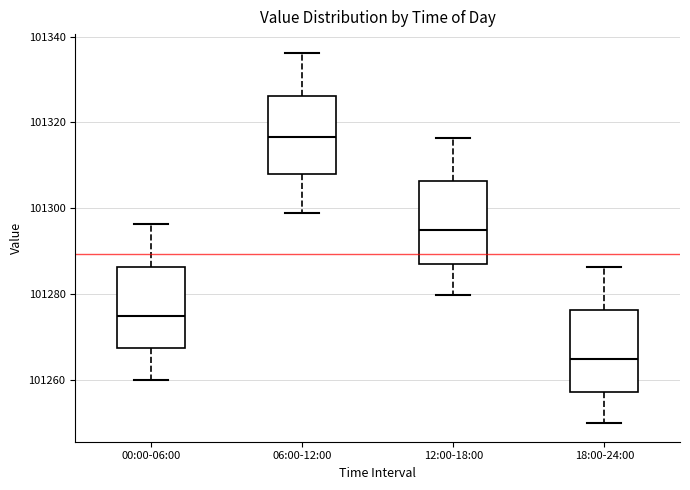

Which box has the highest median line?

06:00-12:00